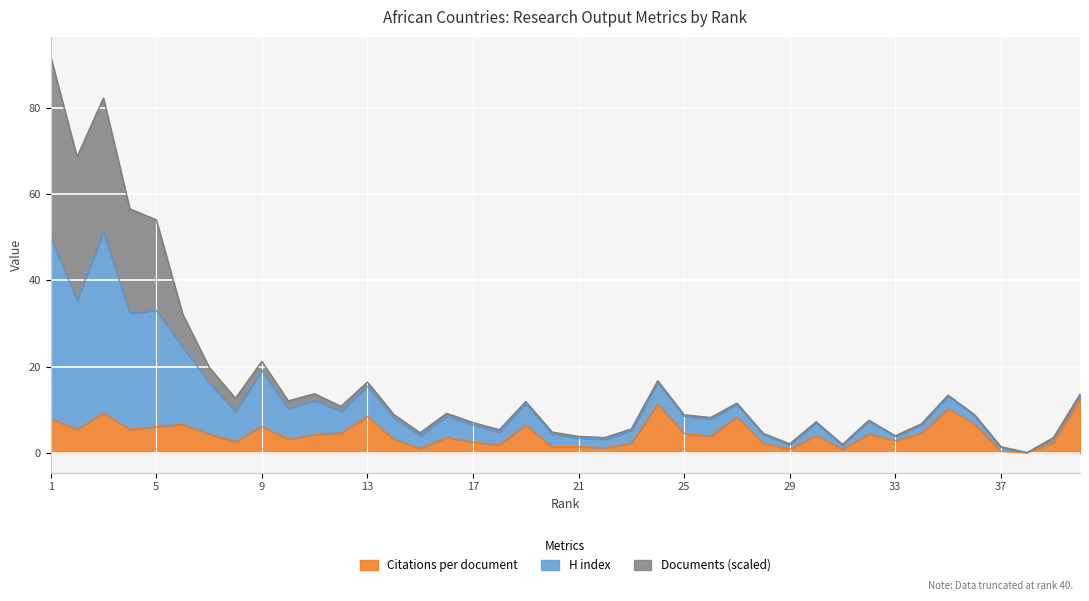

True or false: Citations per document has more than 2 points higher than both neighbors.

True